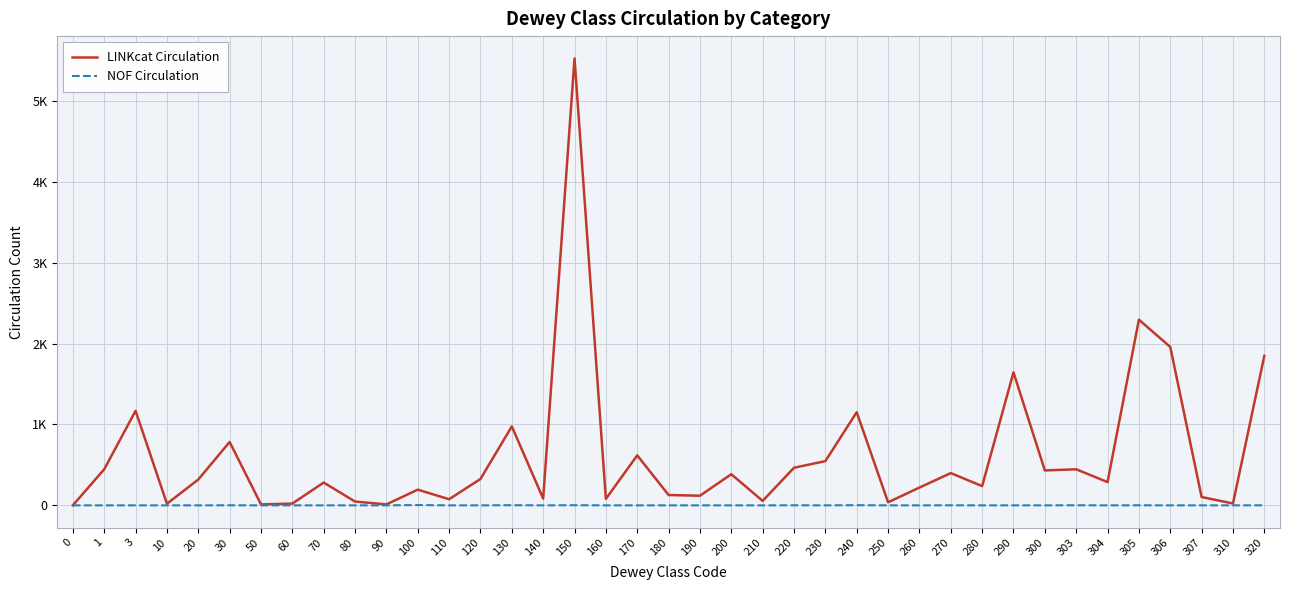

Does the chart have visible grid lines?

Yes